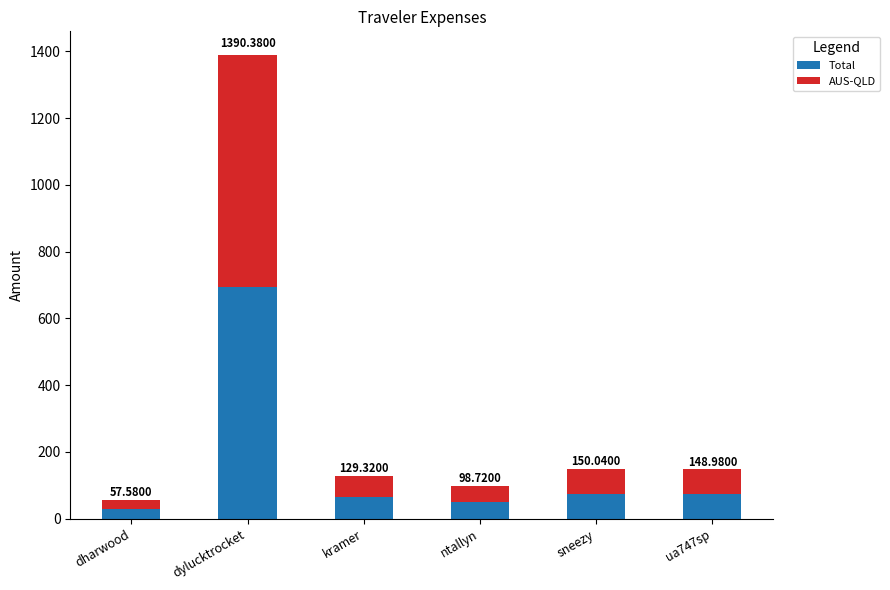

Rank the series by their maximum value, from lowest to highest.

Total, AUS-QLD